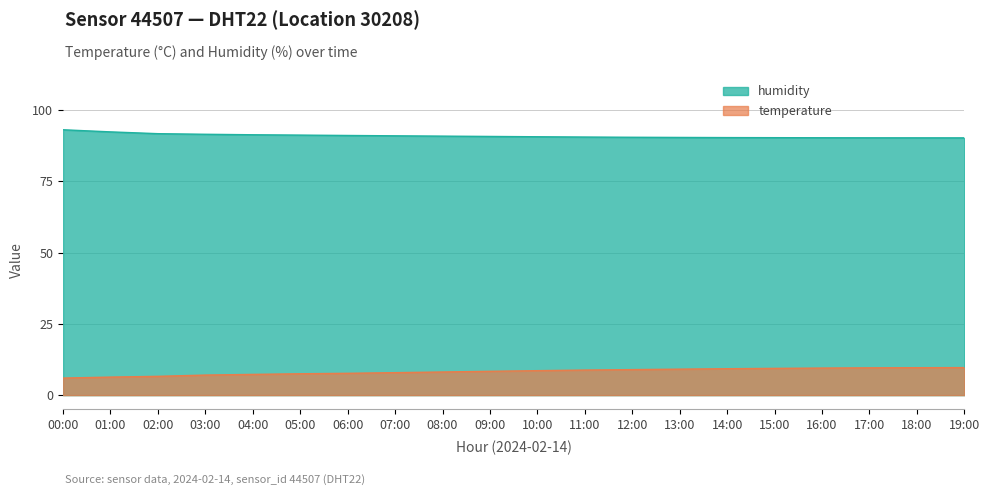

Reading right to left, list all the values displayed in this chart.

temperature: 9.7	9.6	9.6	9.5	9.4	9.3	9.1	8.9	8.8	8.6	8.3	8.1	7.9	7.7	7.5	7.3	7.0	6.6	6.3	6.0
humidity: 90.2	90.2	90.2	90.2	90.3	90.3	90.4	90.4	90.5	90.6	90.7	90.8	90.9	91.0	91.2	91.3	91.5	91.7	92.3	93.0